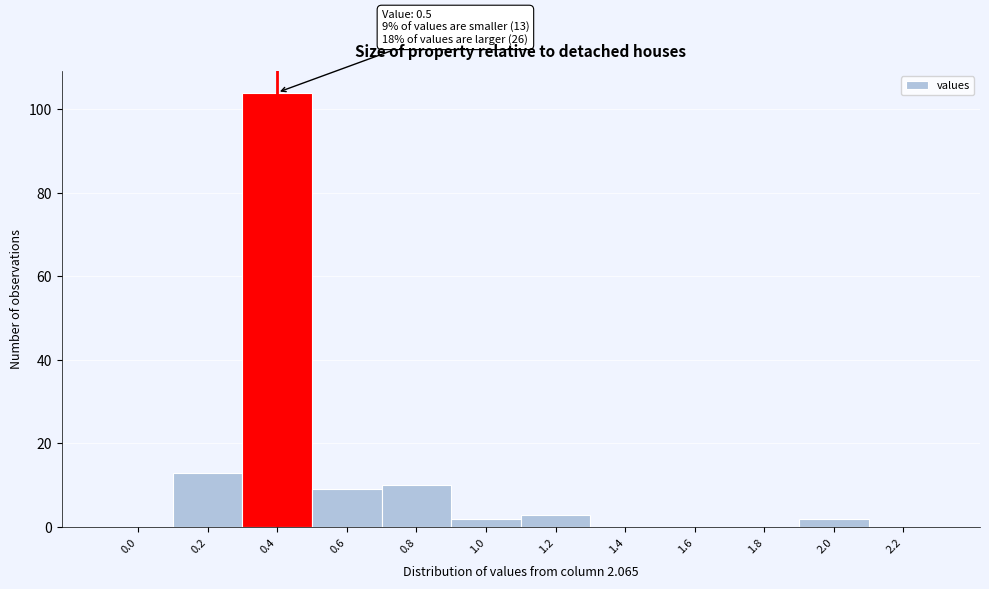

Reading left to right, extract all data points from this chart.

0.0=0	0.2=13	0.4=104	0.6=9	0.8=10	1.0=2	1.2=3	1.4=0	1.6=0	1.8=0	2.0=2	2.2=0